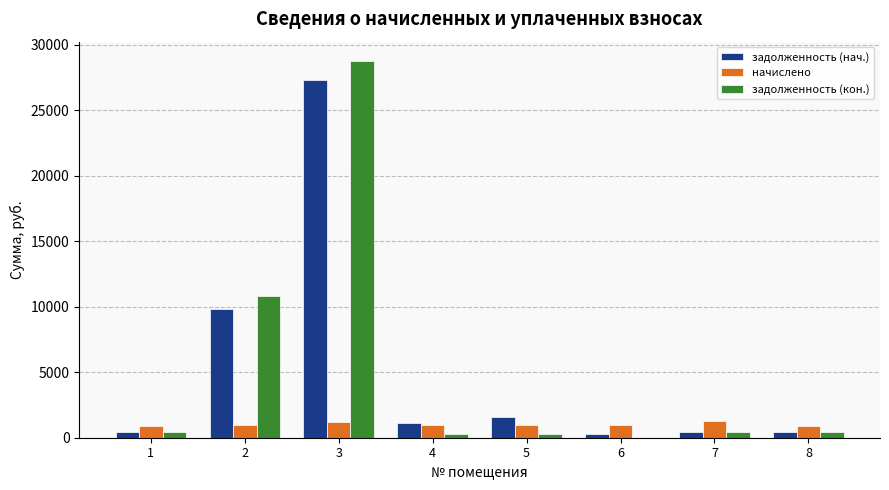

What is the sum of all начислено values?

8153.5